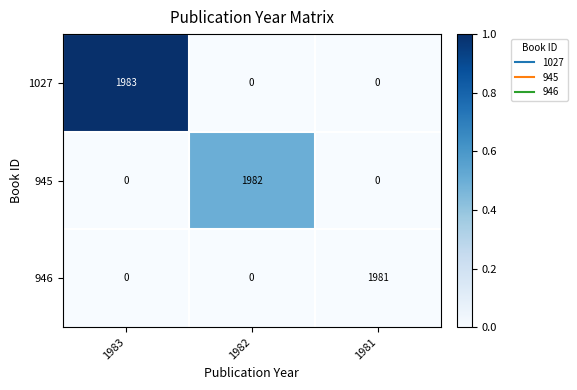

Rank the series by their average value, from highest to lowest.

1027, 945, 946